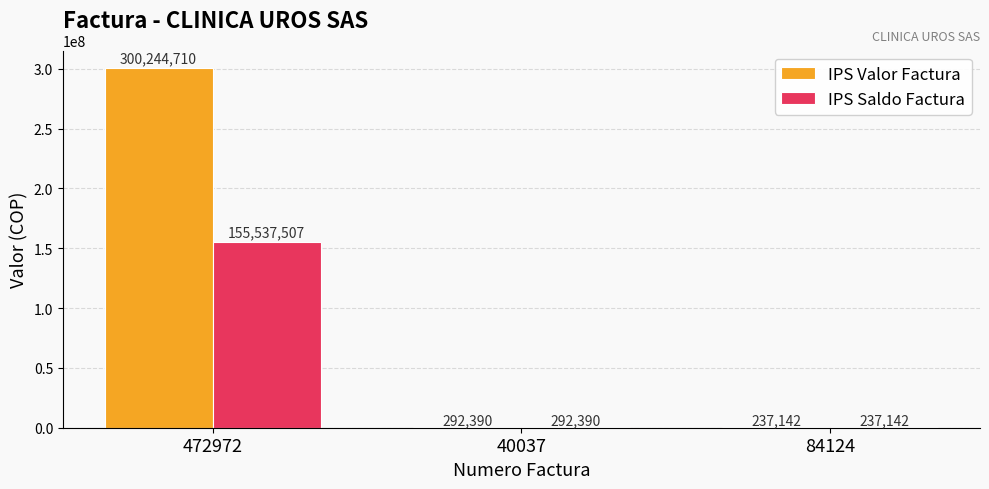

What is the maximum value for IPS Valor Factura?

300244710